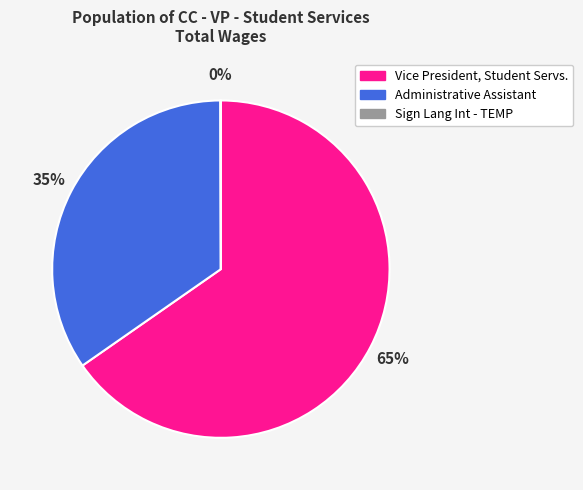

Is there a majority slice in this chart?

Yes